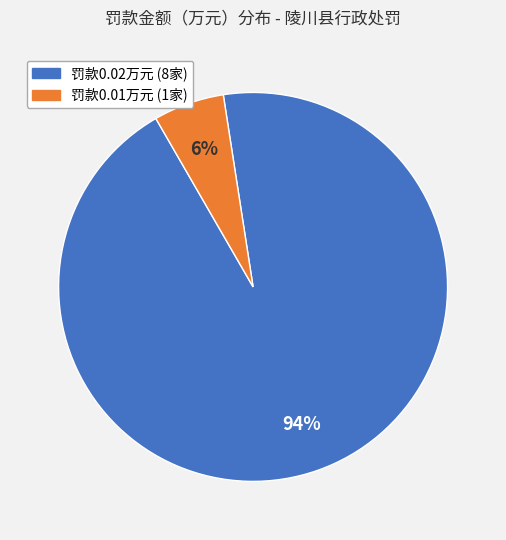

To the nearest percent, what is the average slice percentage?

50%